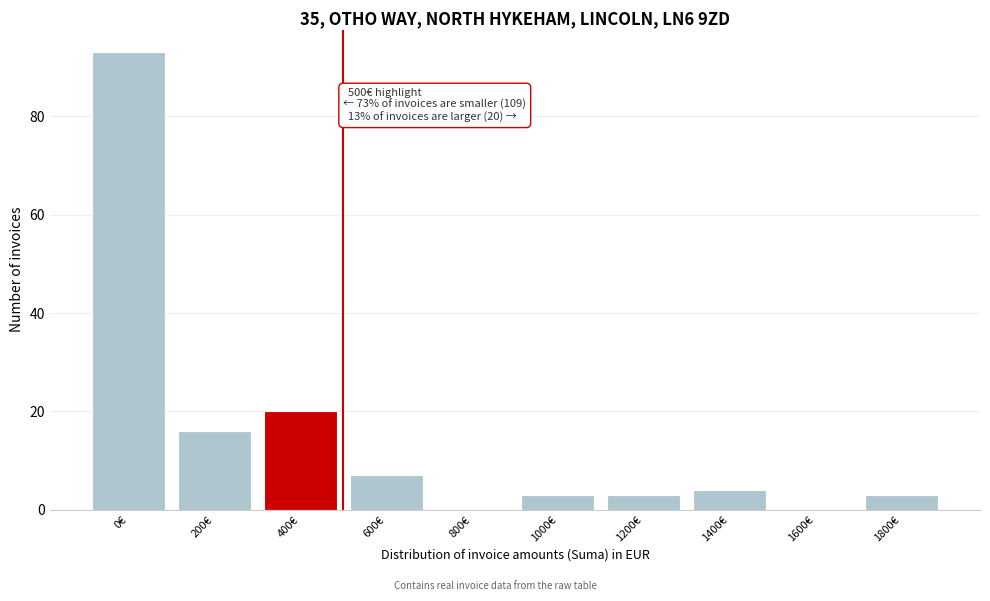

Reading right to left, extract all data points from this chart.

1800€=3	1600€=0	1400€=4	1200€=3	1000€=3	800€=0	600€=7	400€=20	200€=16	0€=93